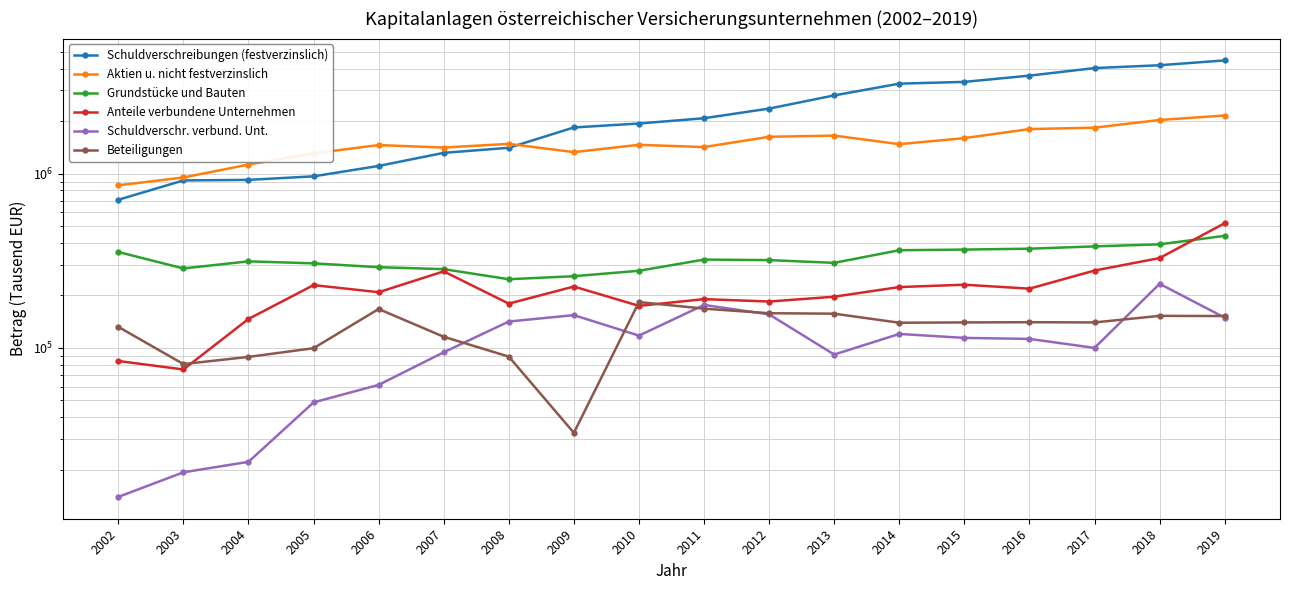

What is the difference between the Schuldverschr. verbund. Unt. values at 2011 and 2007?

81974